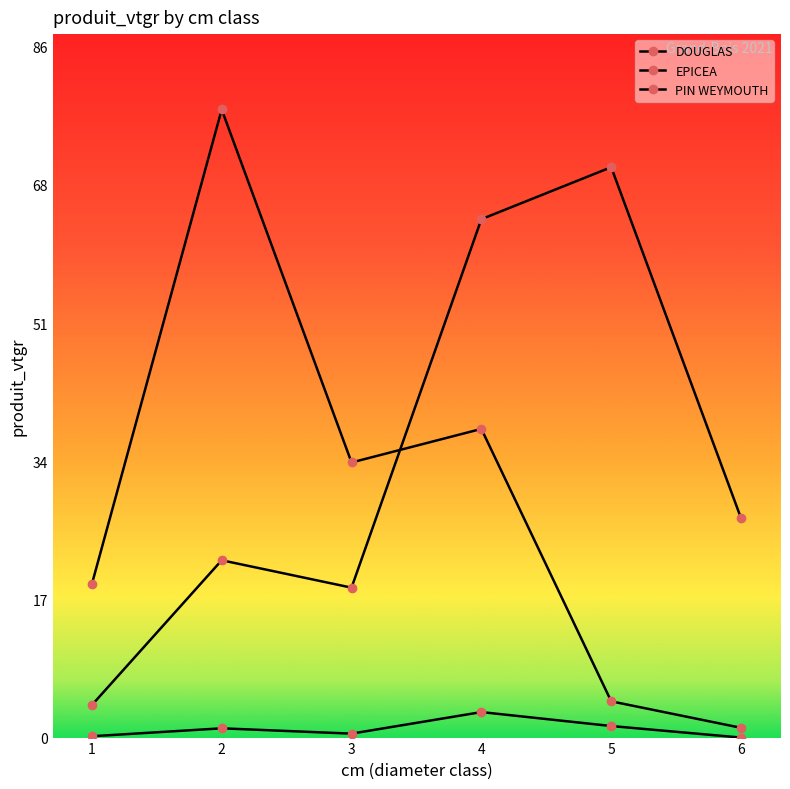

Which series ends up on top after the final intersection of DOUGLAS and EPICEA?

DOUGLAS